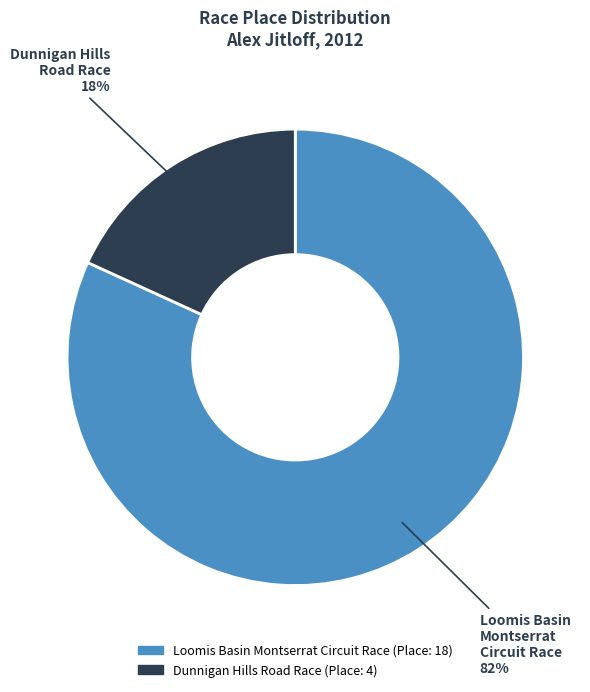

The Loomis Basin Montserrat Circuit Race slice represents 75% of the pie. True or false?

False